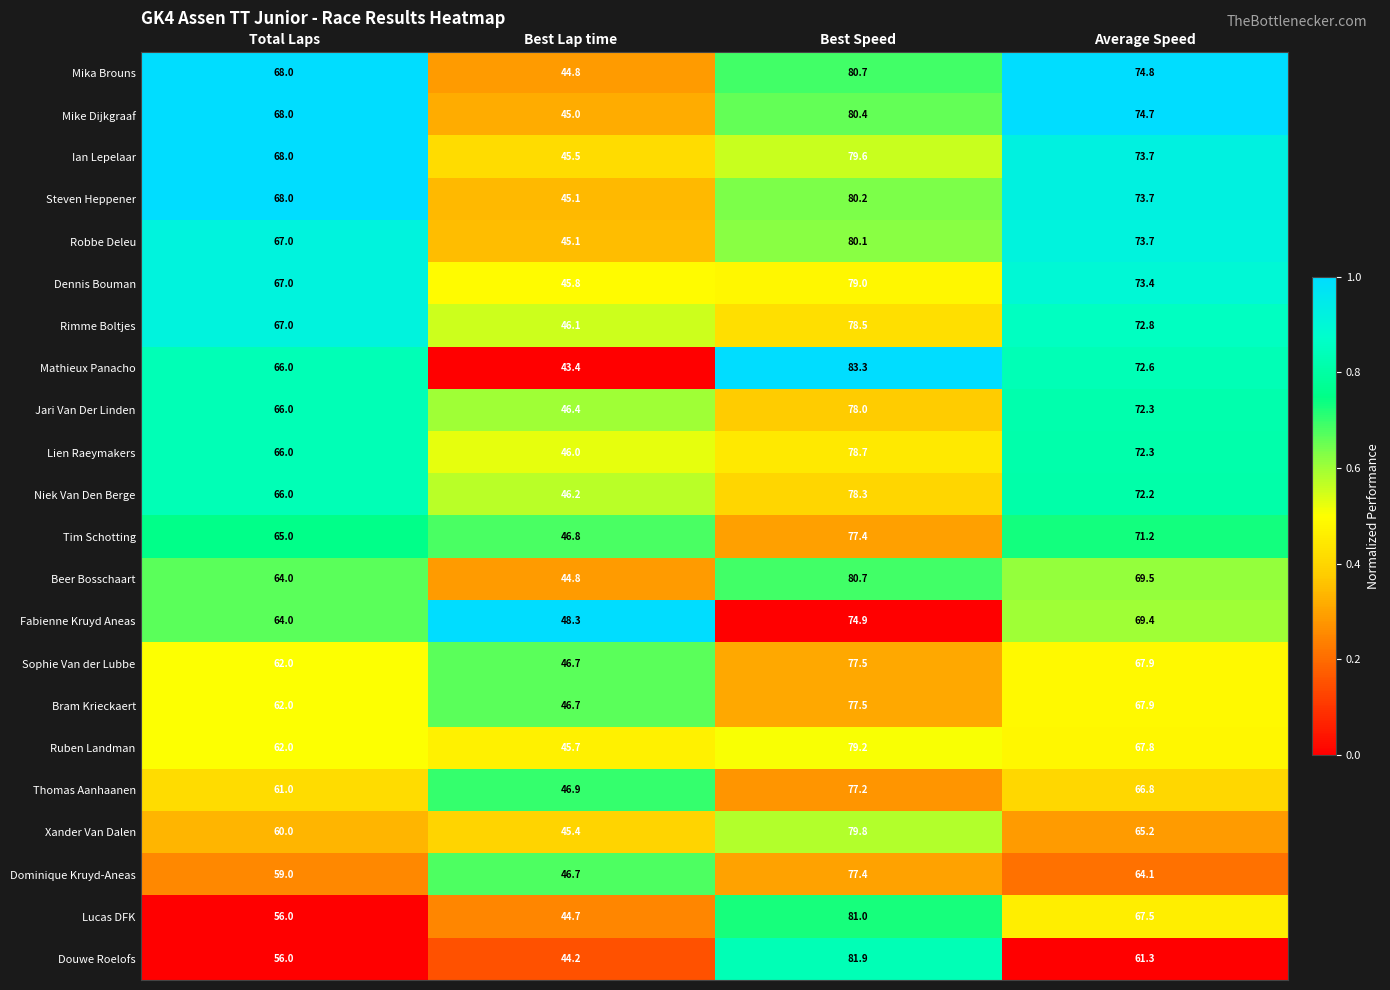

What is the approximate value of Xander Van Dalen at Average Speed?

65.2